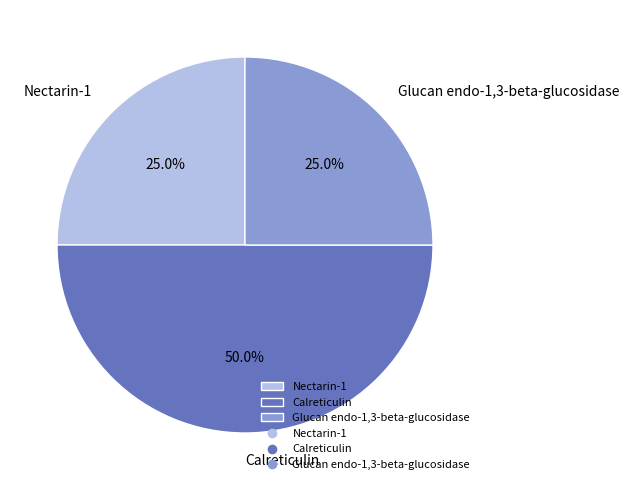

Which category has the biggest portion of the pie?

Calreticulin